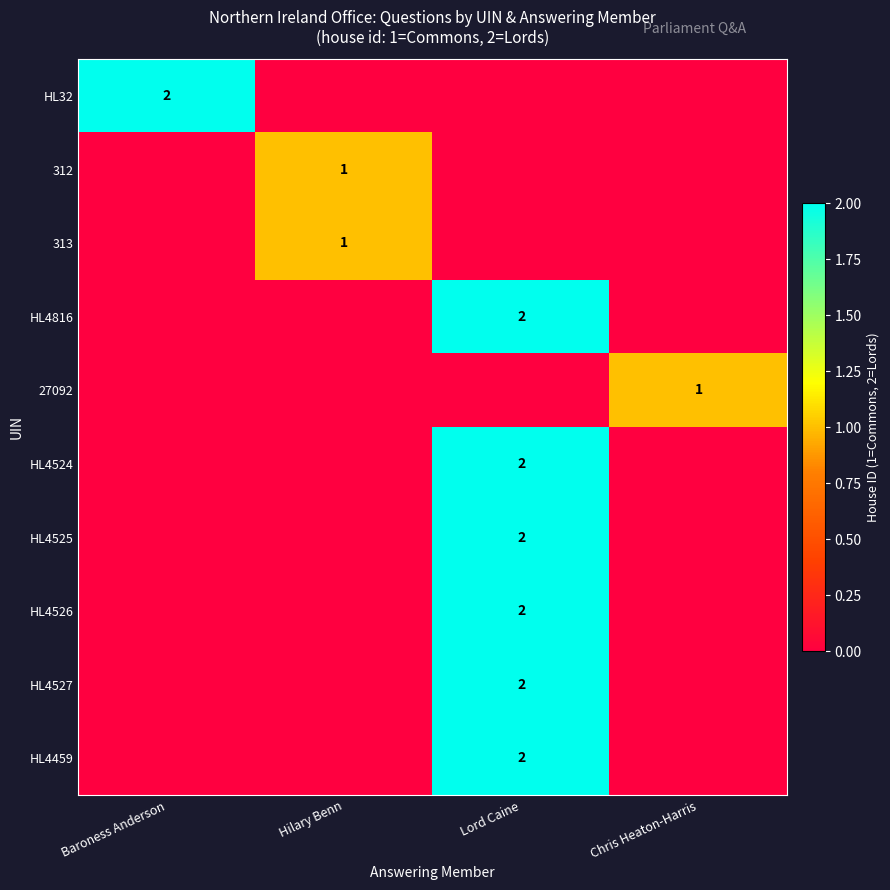

True or false: HL4816 has a value of 3 at Lord Caine.

False